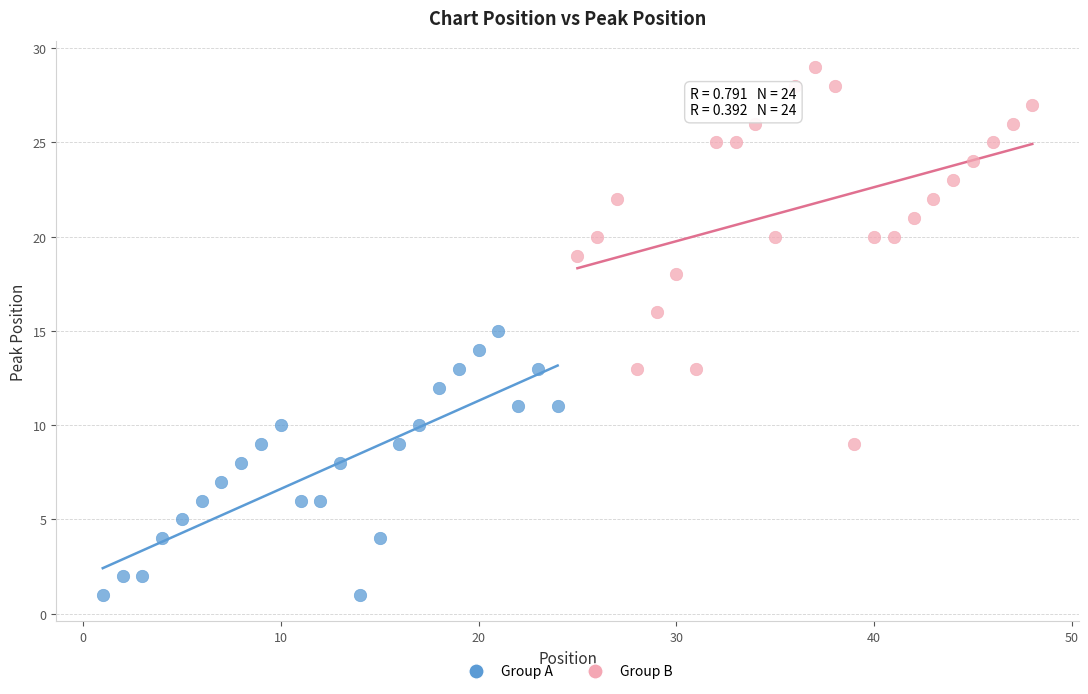

Which series contains the highest Y value?

Group B